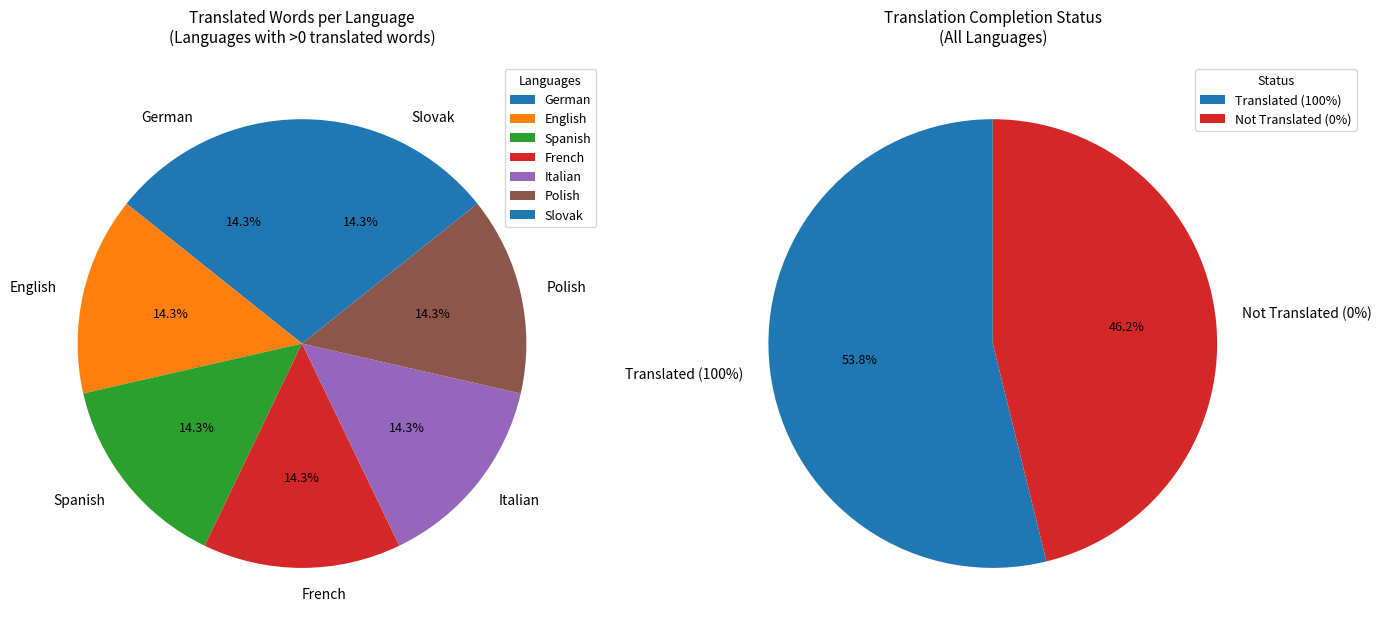

To the nearest percent, what portion does Italian represent?

14%